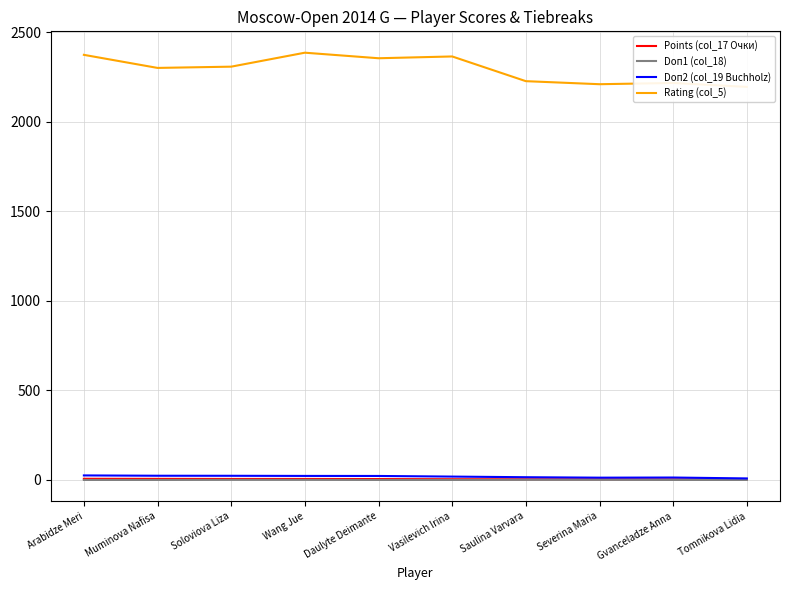

The Rating (col_5) series shows 3169.2 at Soloviova Liza. True or false?

False